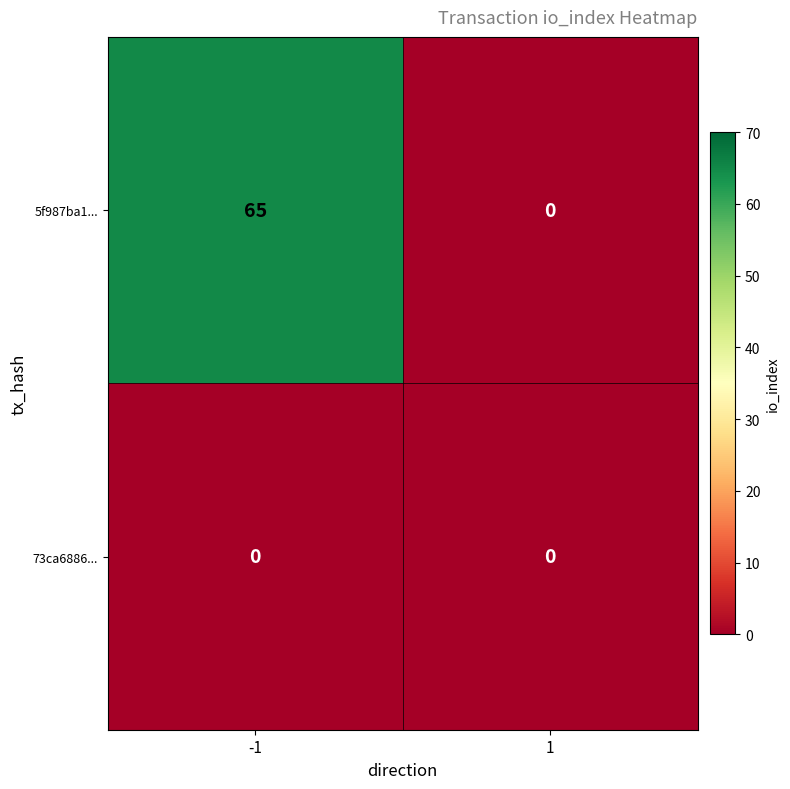

List the series in order of their peak value, highest first.

5f987ba1..., 73ca6886...